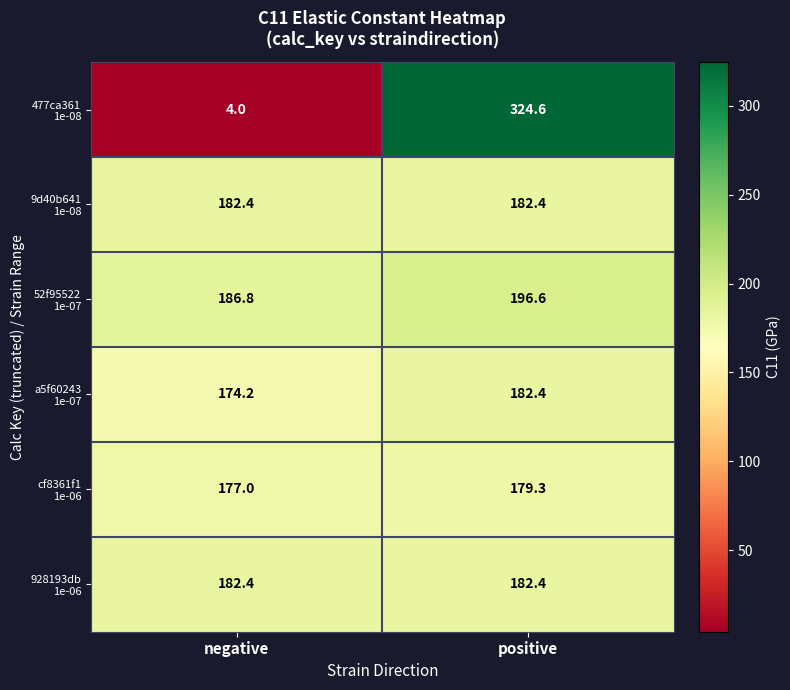

What is the spread (max minus min) of values at positive?

145.3